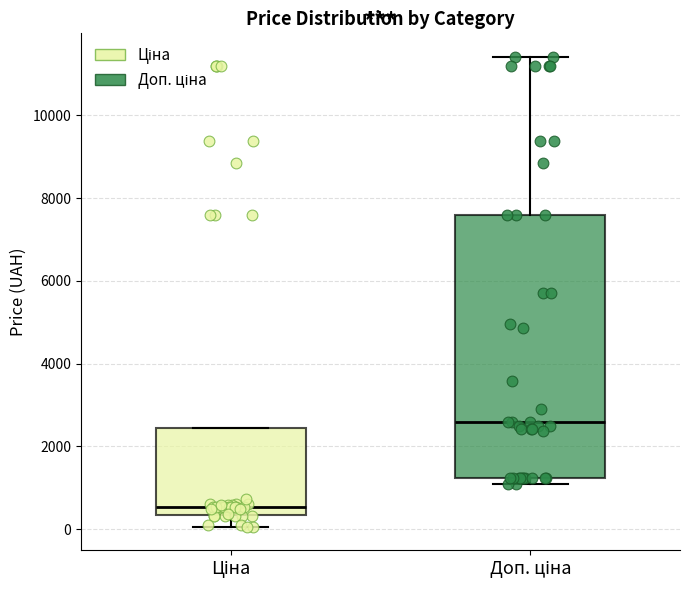

Reading left to right, read every box against the y-axis: the position of its median line, the range the box covers, and the ends of its whiskers. The values are not printed on the chart, so give them approximately, as read against the axis.

Ціна: median 600, box 400 to 2400, whiskers 0 to 2400
Доп. ціна: median 2600, box 1200 to 7600, whiskers 1000 to 11400